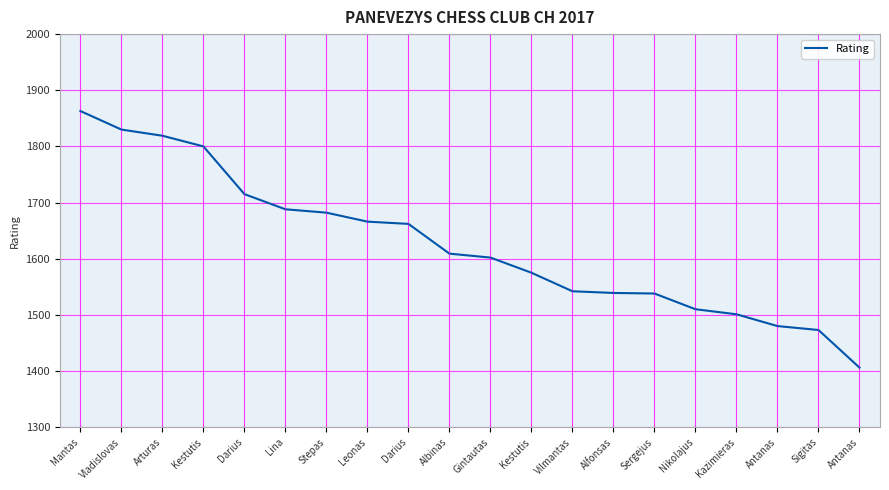

At which category does the chart reach its peak across all series?

Mantas